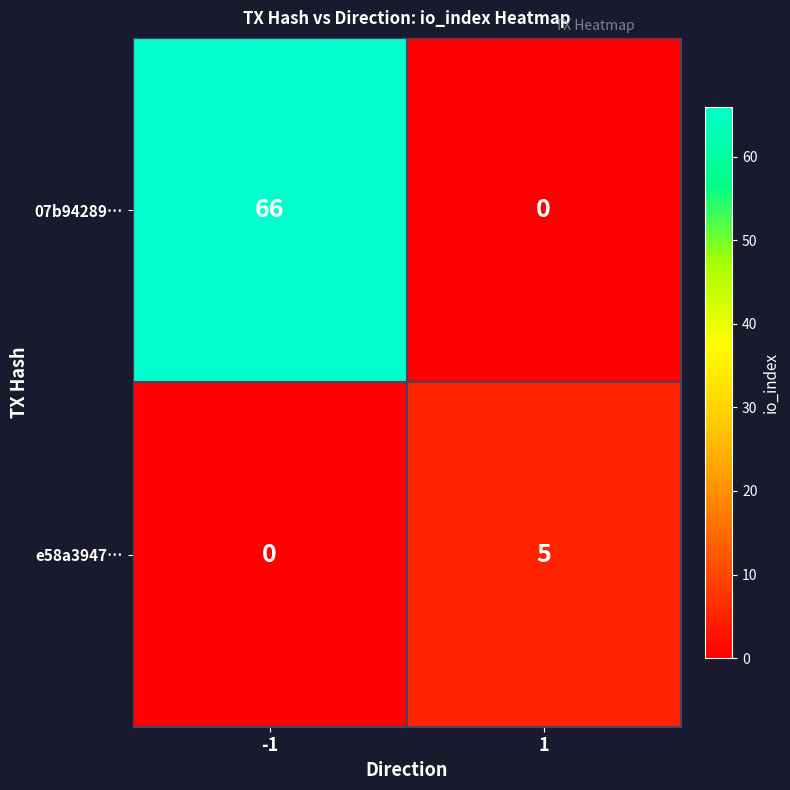

What is the average value of the 07b94289… series?

33